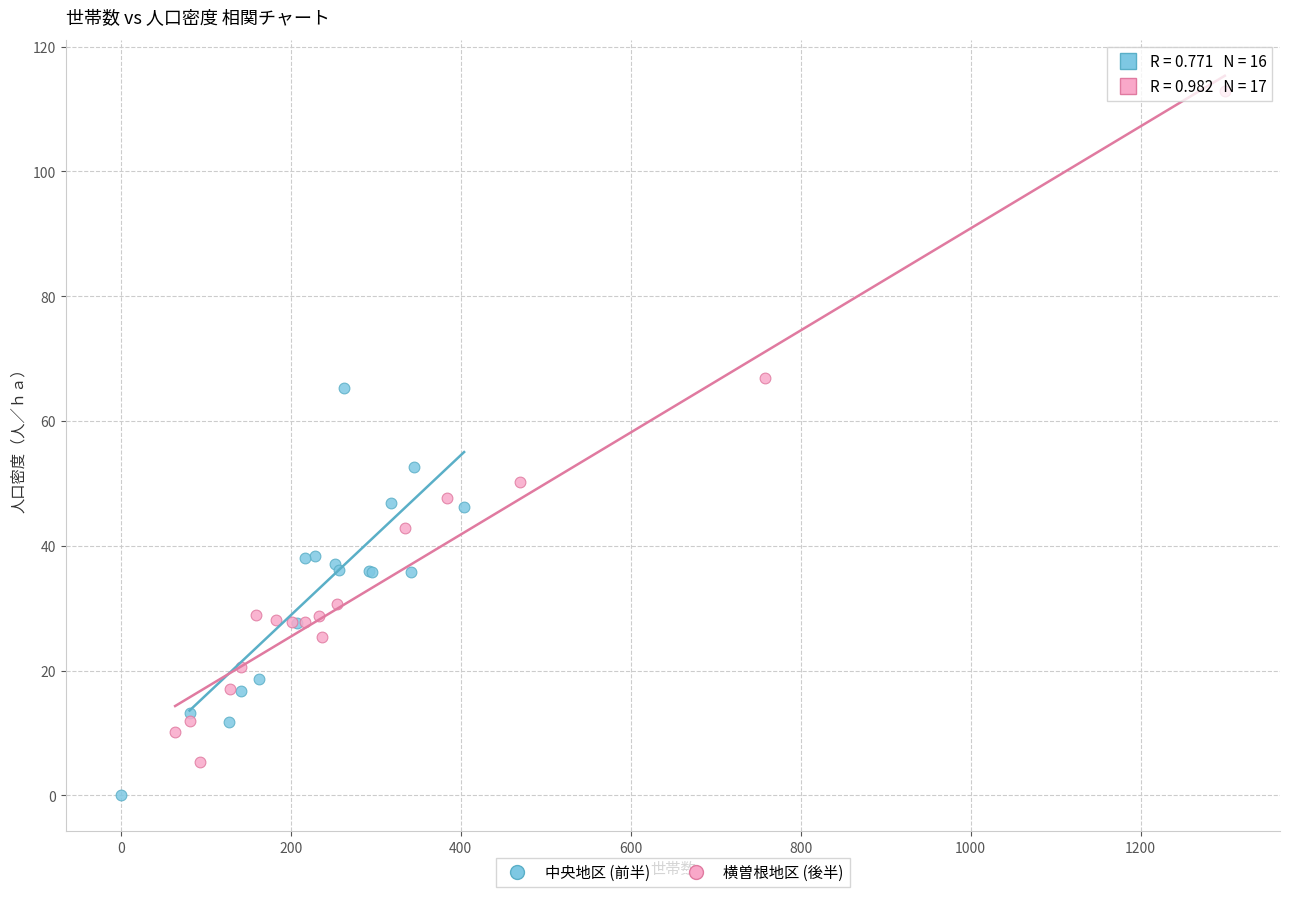

Which series contains the lowest Y value?

中央地区 (前半)